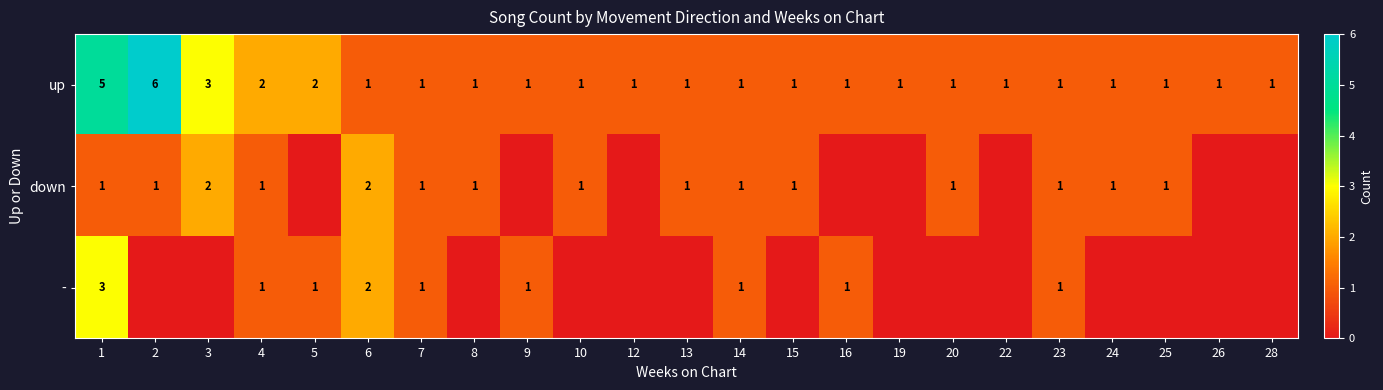

What is the difference between the second highest and second lowest values in the up series?

4